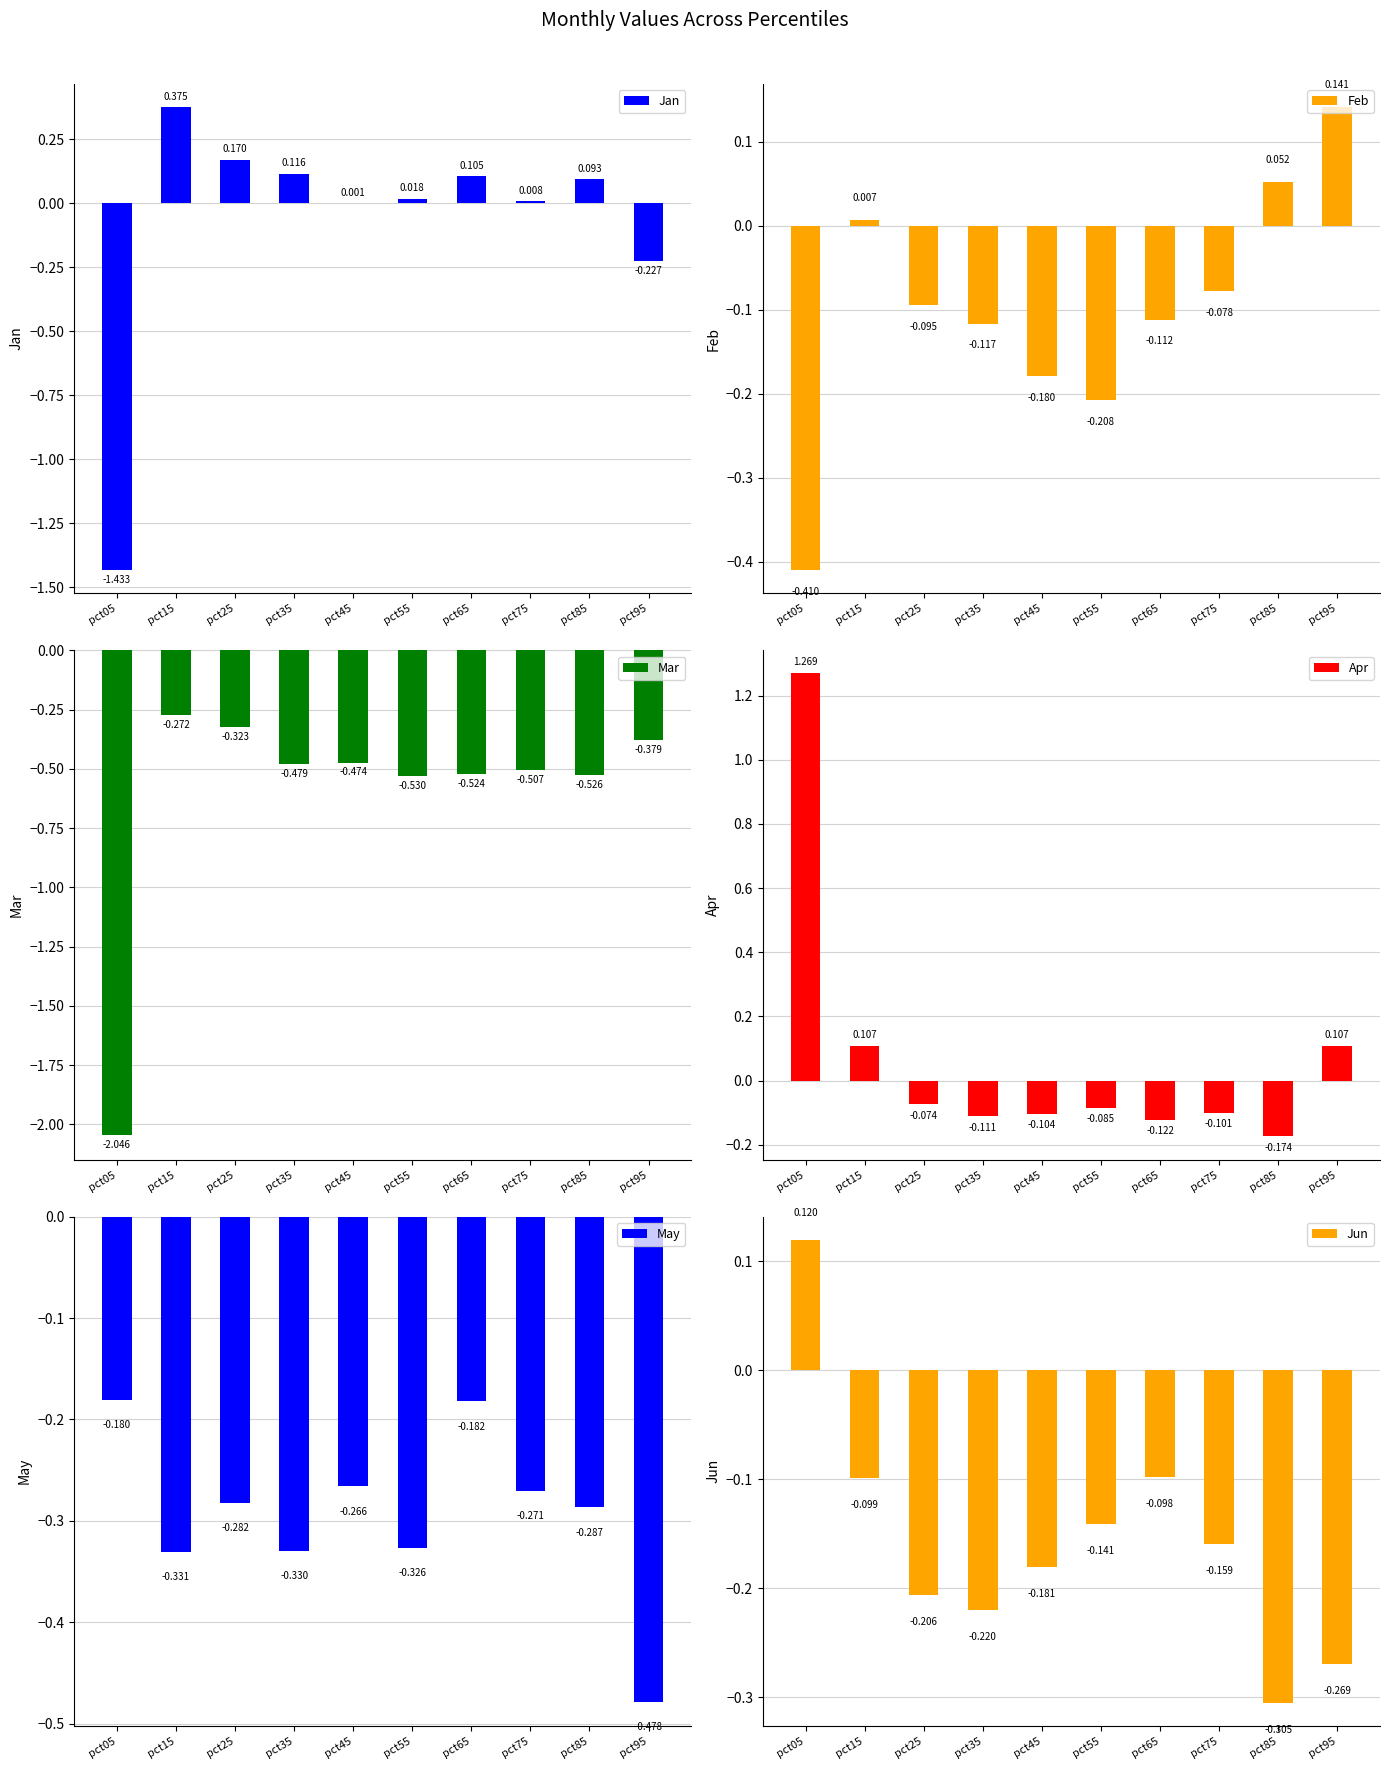

List the series in order of their peak value, highest first.

Apr, Jan, Feb, Jun, May, Mar